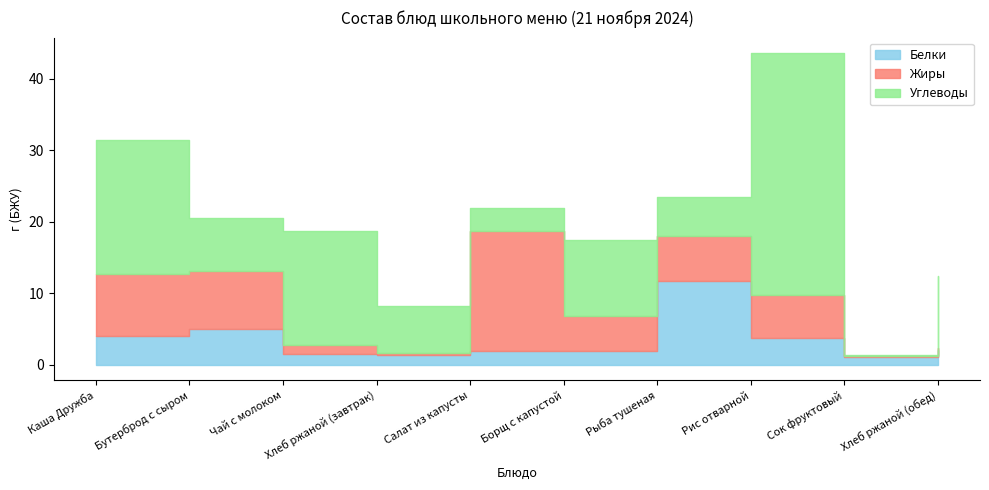

What is the sum of all Углеводы values?

112.3